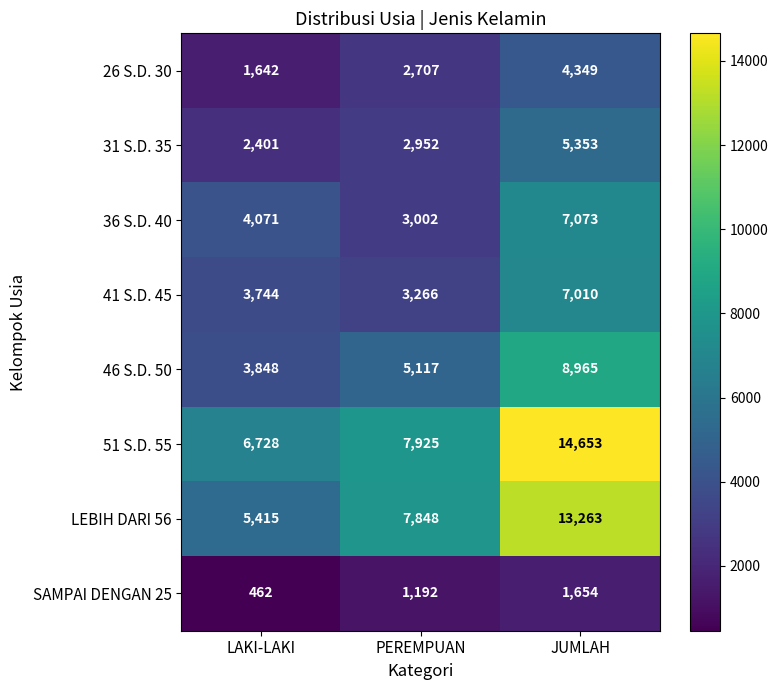

What is the difference between the highest and lowest values at LAKI-LAKI?

6266